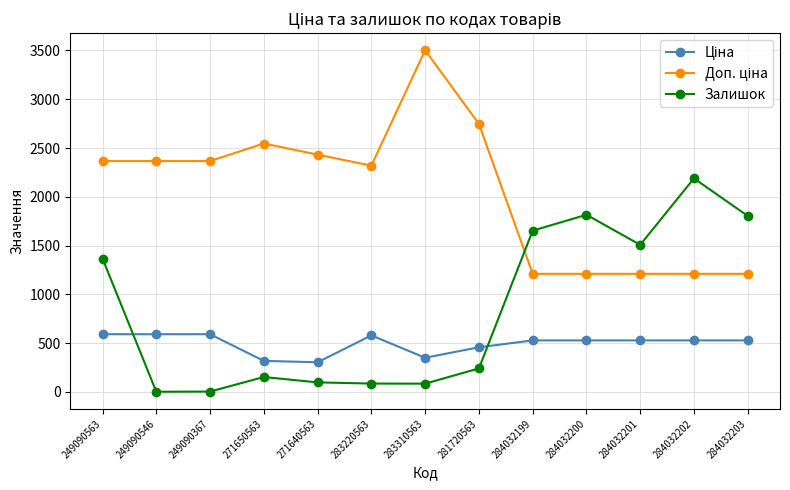

What is the maximum value shown in the chart?

3502.5